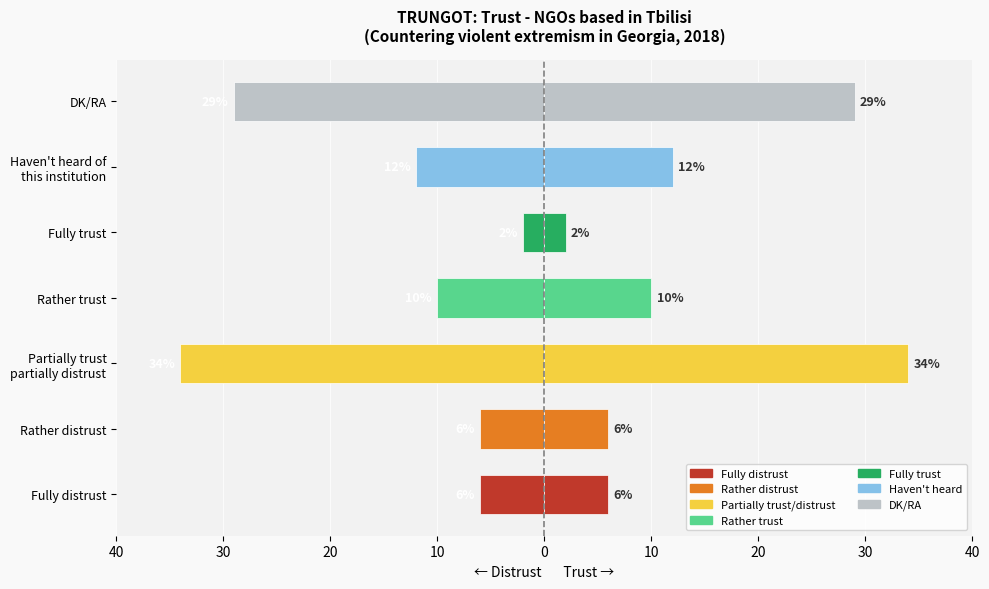

Reading left to right, list all the values displayed in this chart.

-6	-6	-34	-10	-2	-12	-29